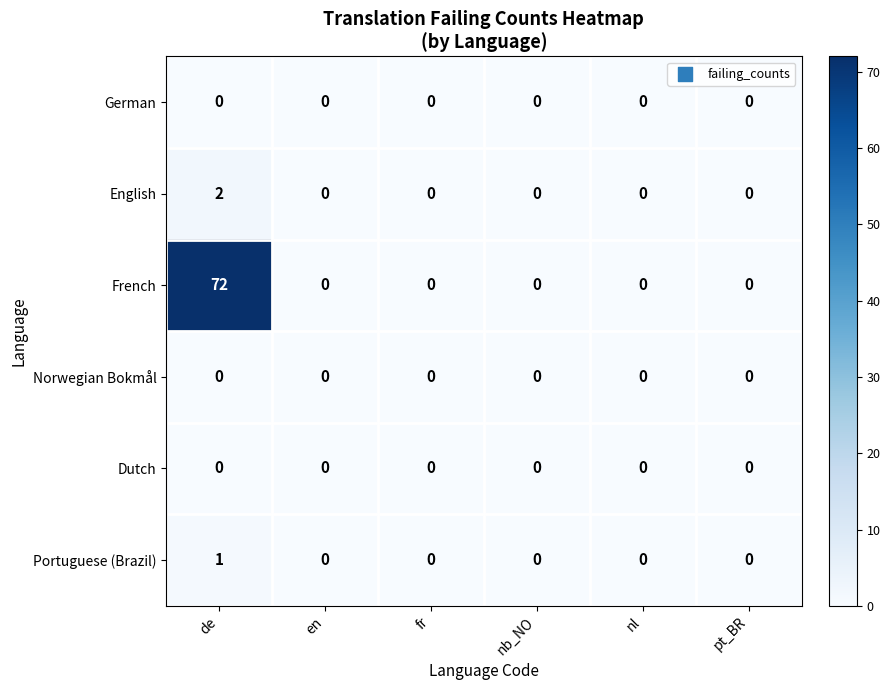

Which series has the largest range (max minus min)?

French